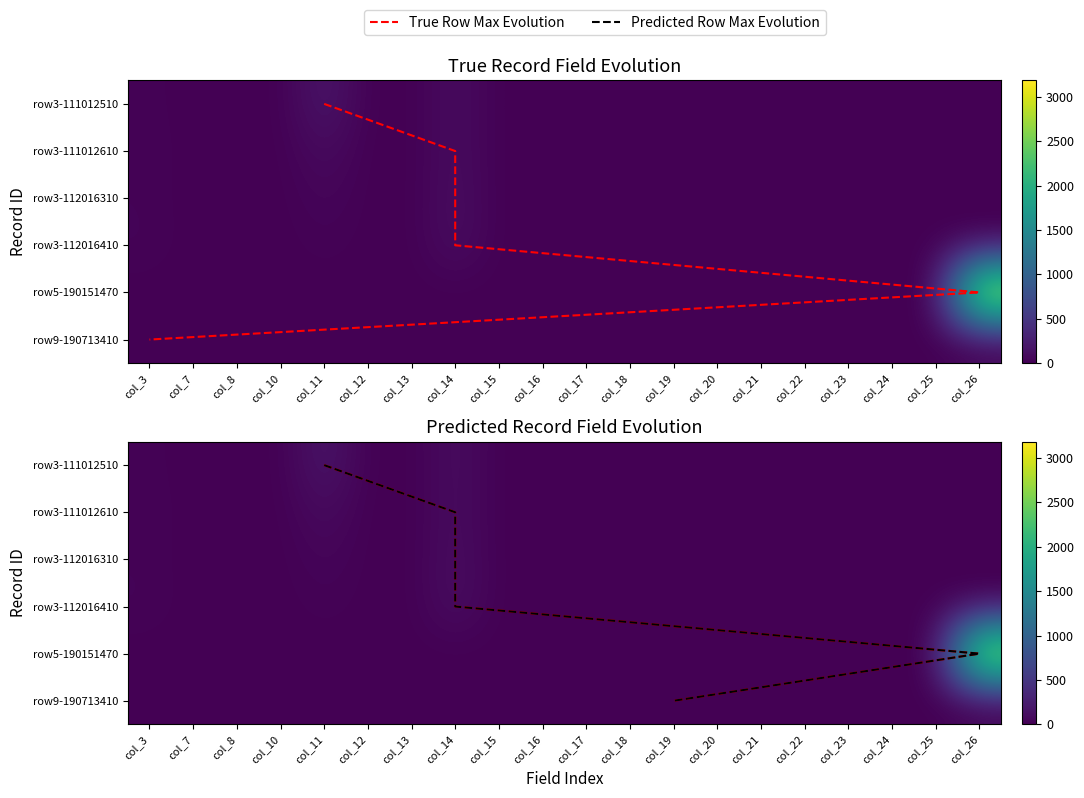

True or false: 3_112016310 has a value of 62 at col_7.

False